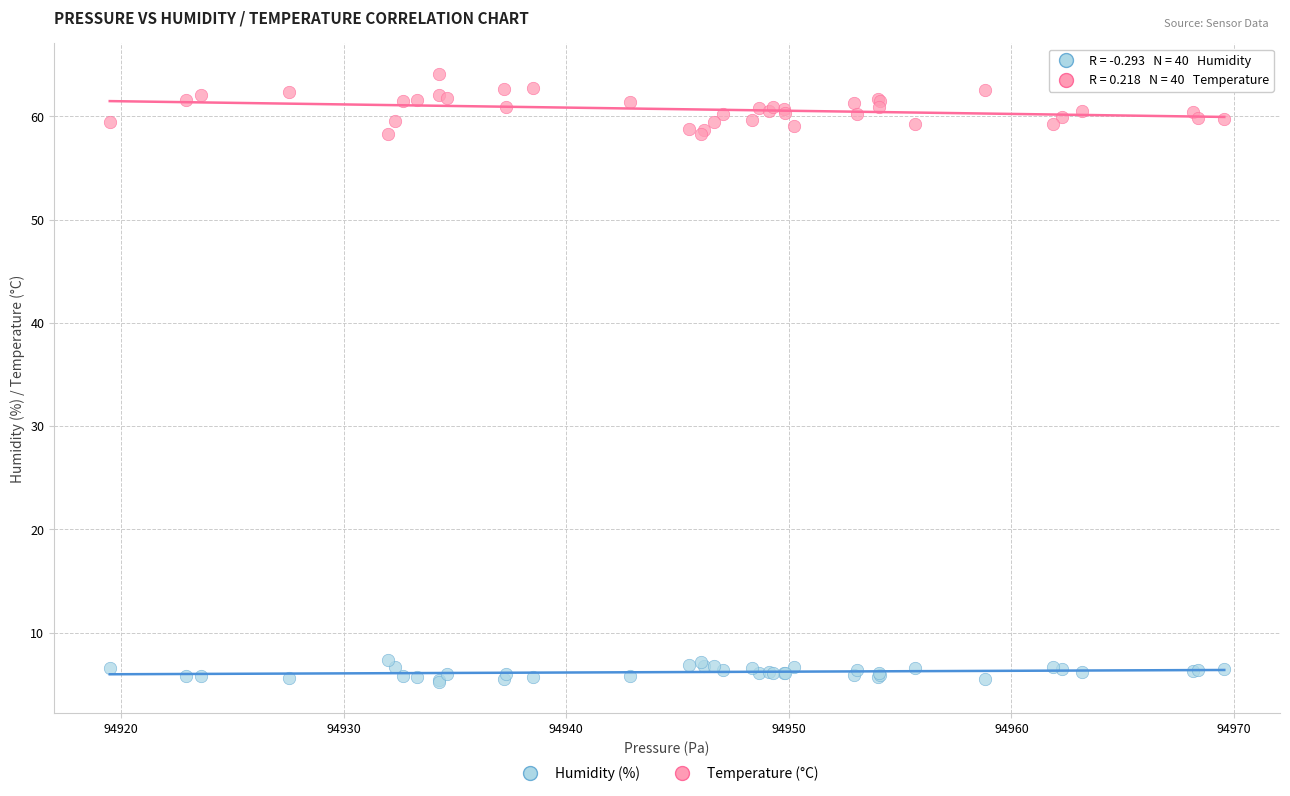

Which series reaches the minimum Y coordinate?

Temperature (°C)